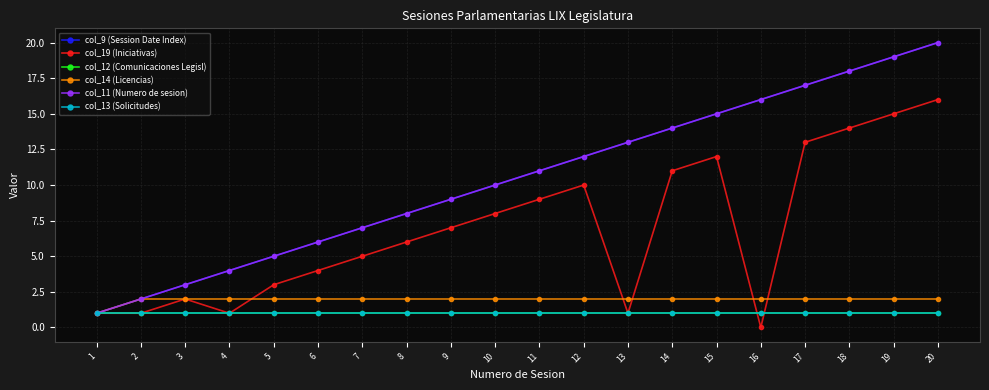

At which label does col_11 (Numero de sesion) first exceed 11?

12